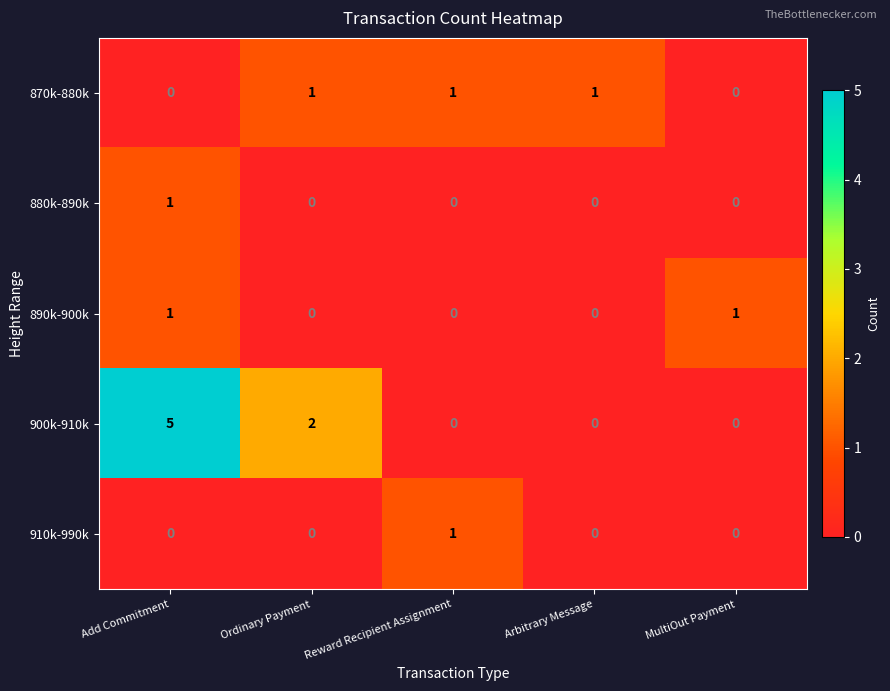

What is the maximum value shown in the chart?

5